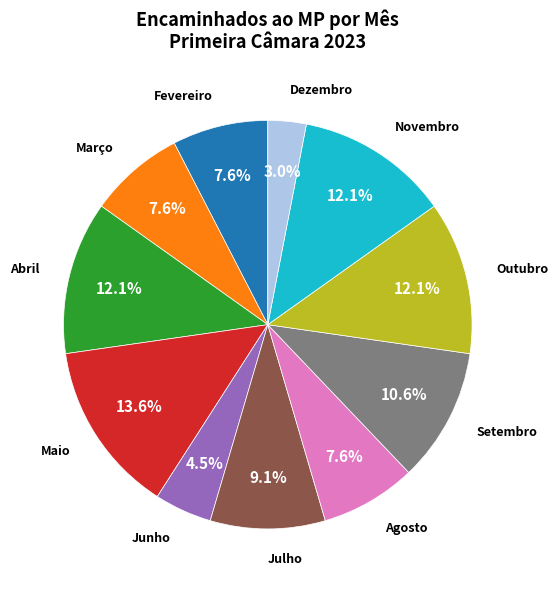

Is there a majority slice in this chart?

No